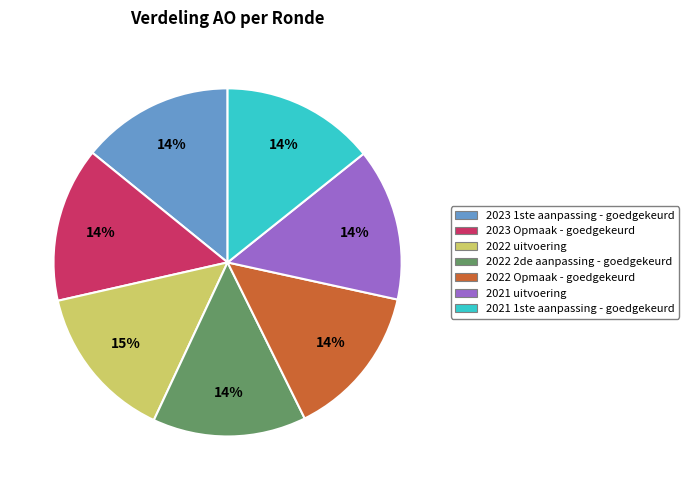

What is the ratio of the value at 2023 1ste aanpassing - goedgekeurd to the value at 2023 Opmaak - goedgekeurd?

1.0